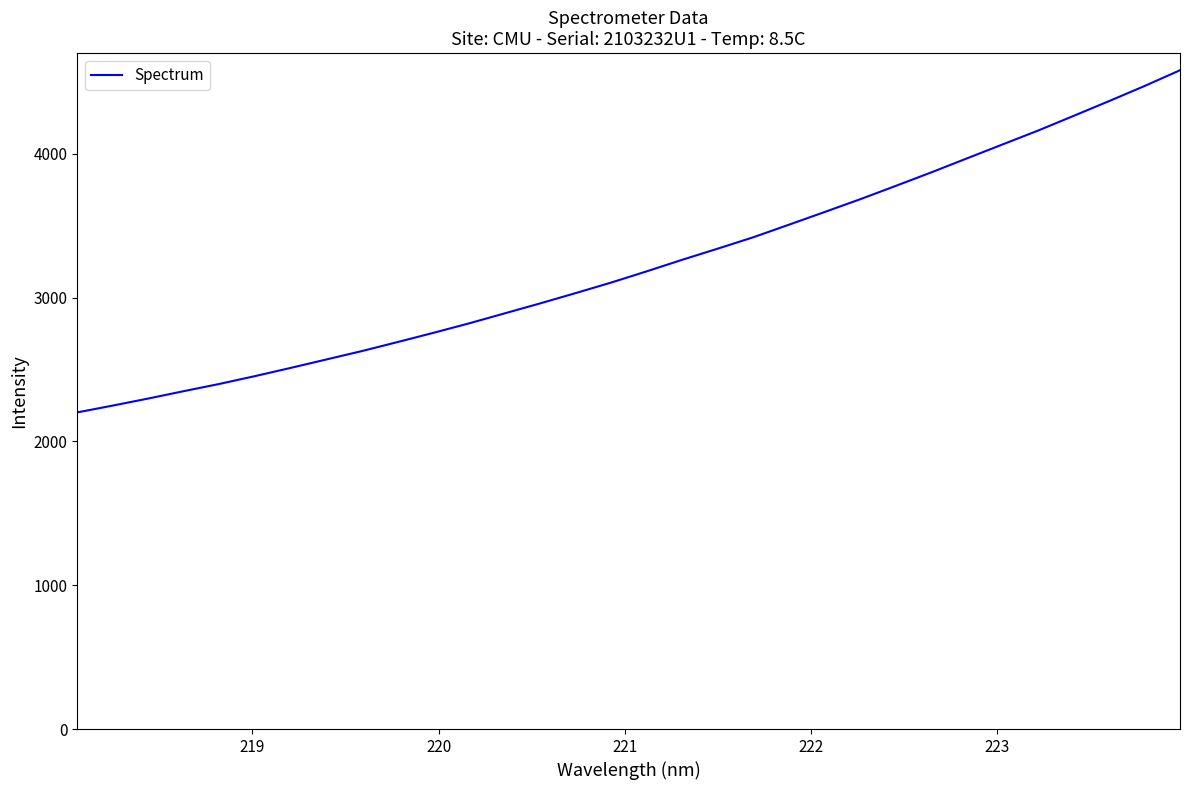

How many values are below 3183?

16